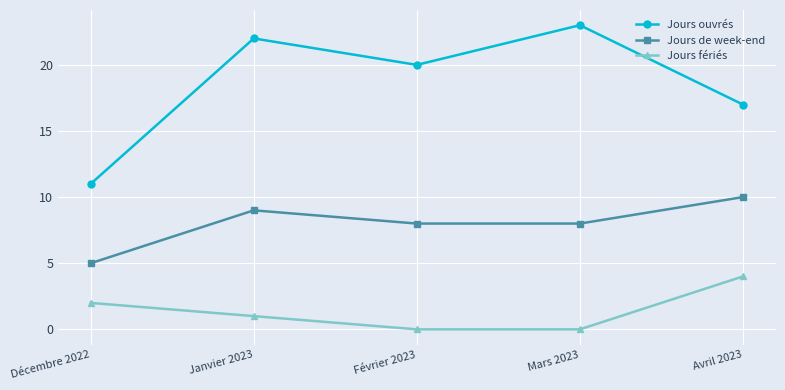

Reading left to right, extract all data points from this chart.

Jours ouvrés: 11	22	20	23	17
Jours de week-end: 5	9	8	8	10
Jours fériés: 2	1	0	0	4